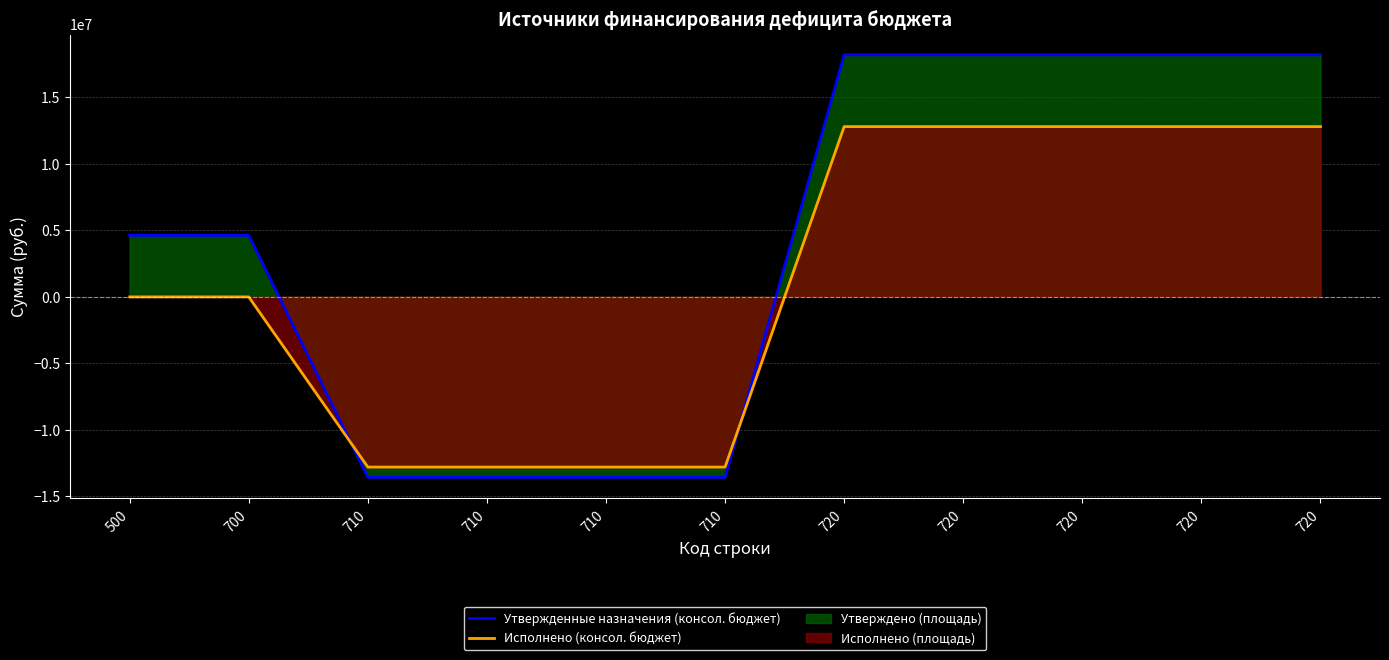

How many positive values does the Утвержденные назначения (консол. бюджет) series have?

7